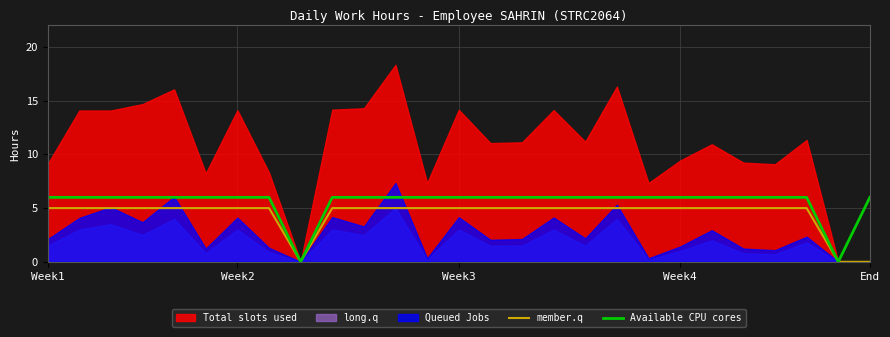

What is the maximum value for member.q?

5